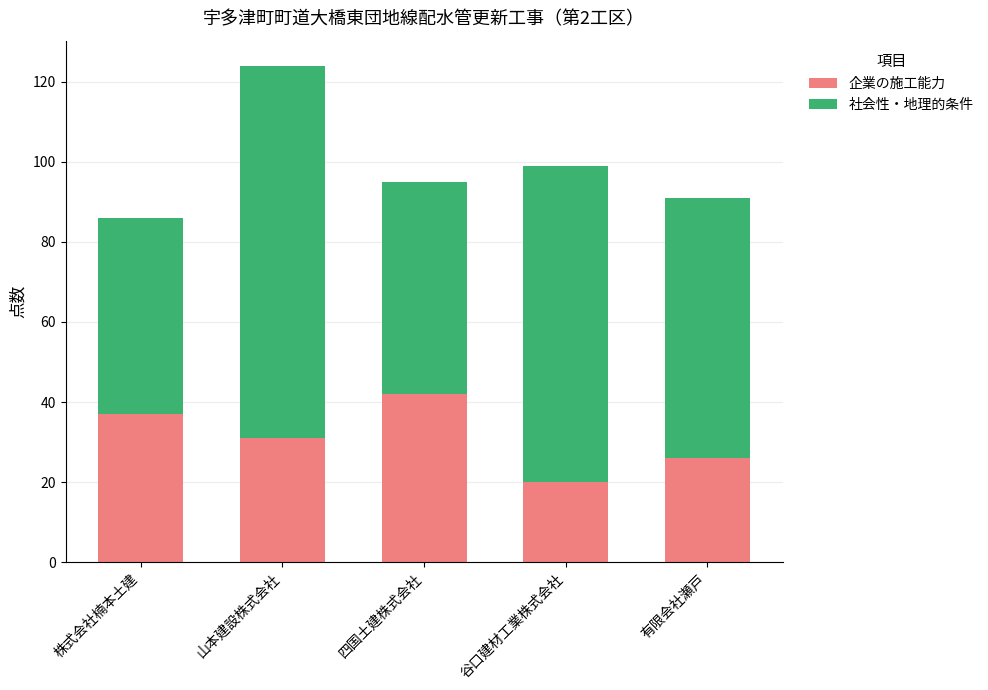

Reading left to right, list the values for the 企業の施工能力 series.

37	31	42	20	26